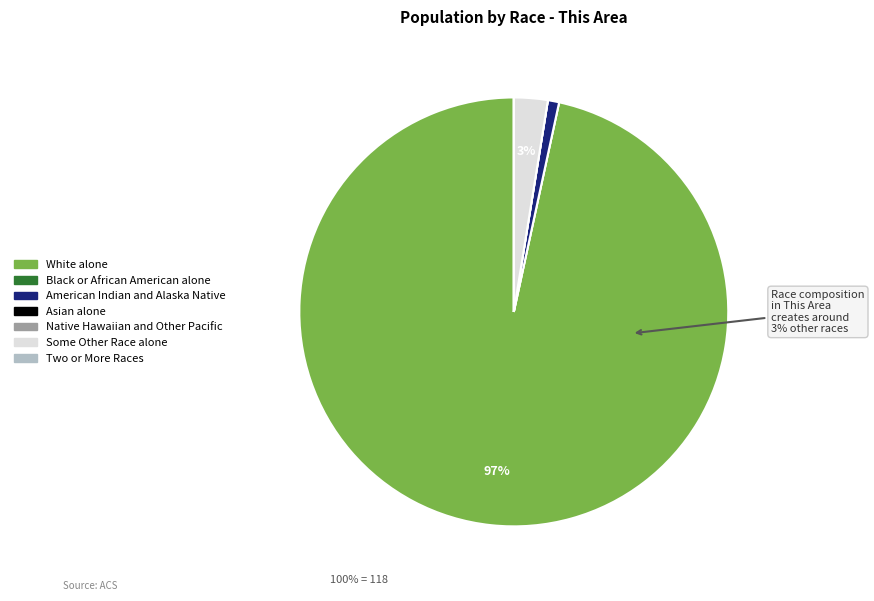

Is there any slice that represents more than half of the pie?

Yes